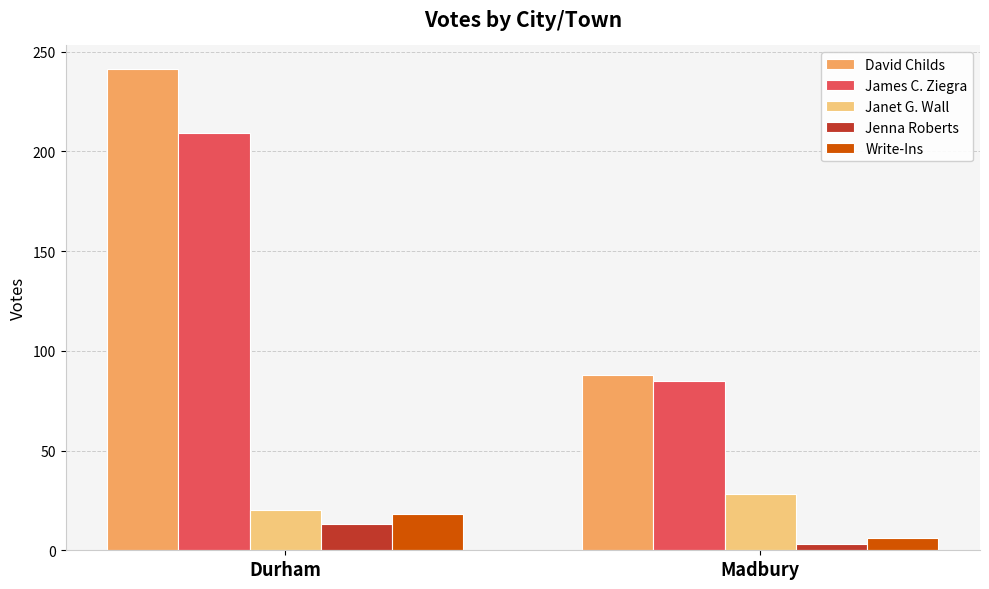

Rank the series by their maximum value, from highest to lowest.

David Childs, James C. Ziegra, Janet G. Wall, Write-Ins, Jenna Roberts